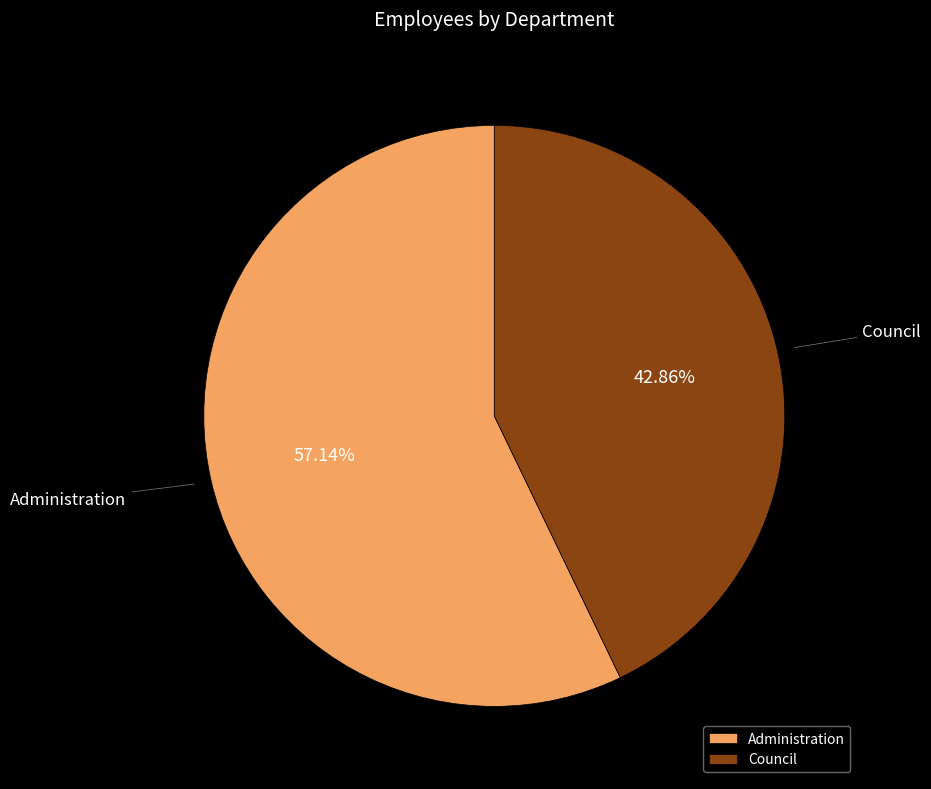

To the nearest percent, what is the combined percentage of Council and Administration?

100%